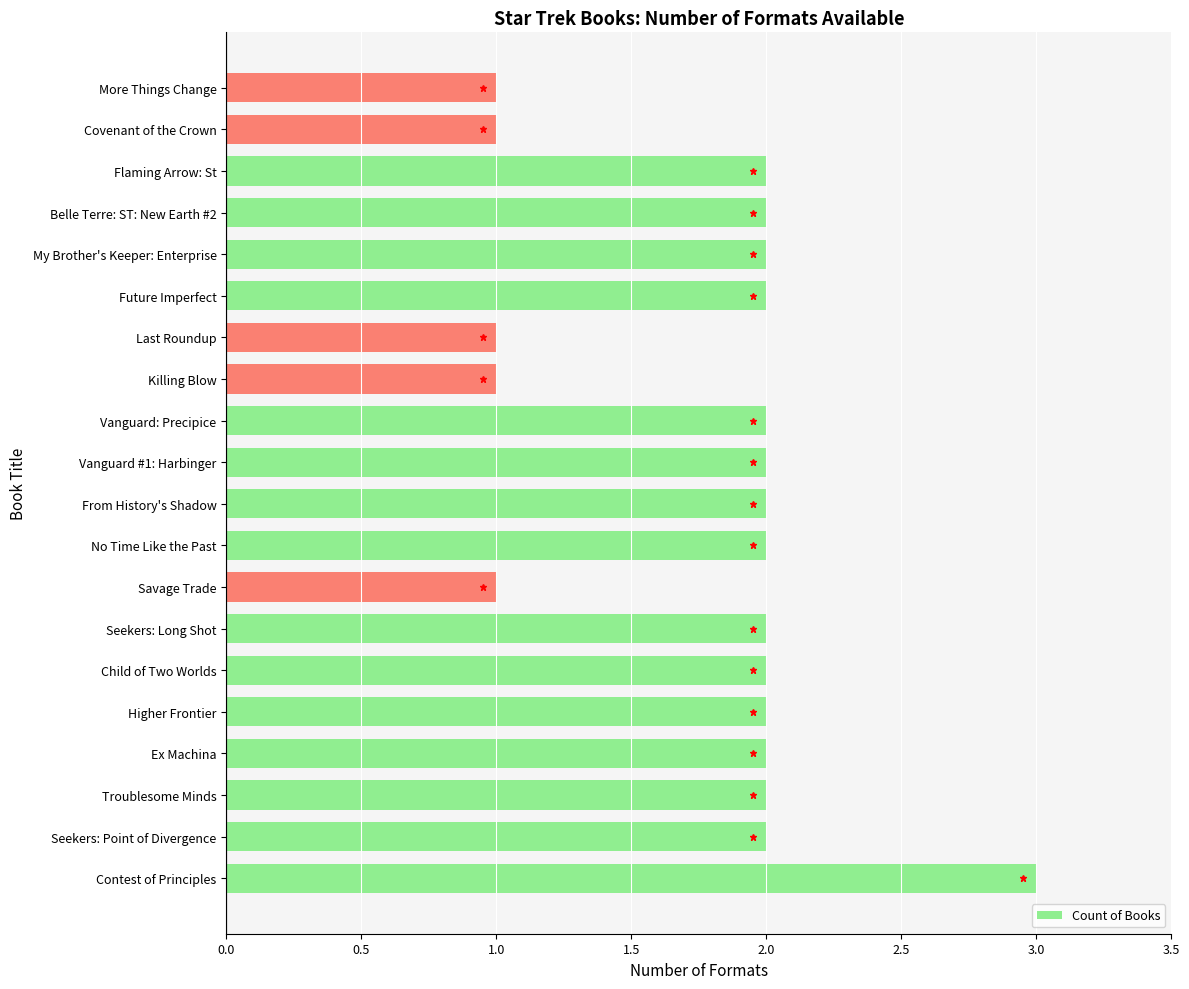

What is the average value?

2